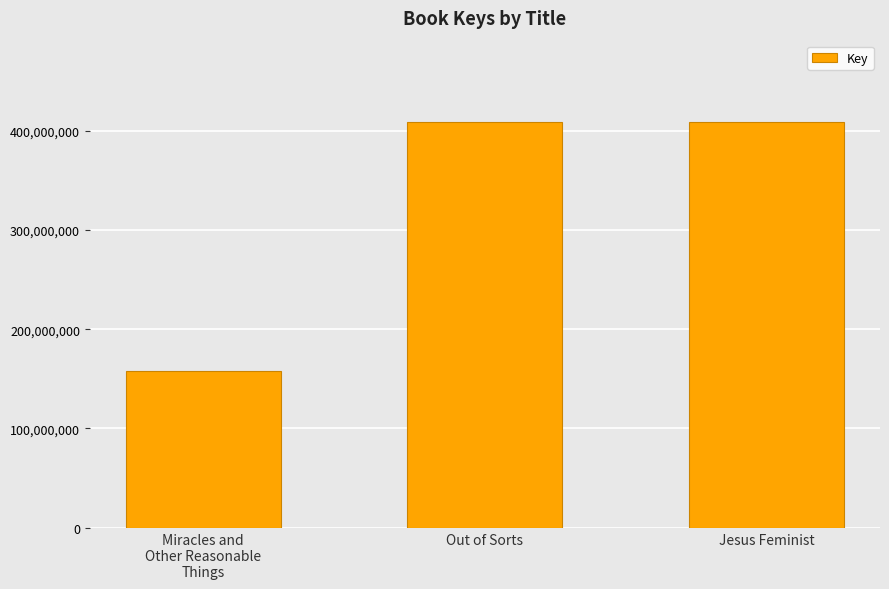

How many values are below 408897661?

1